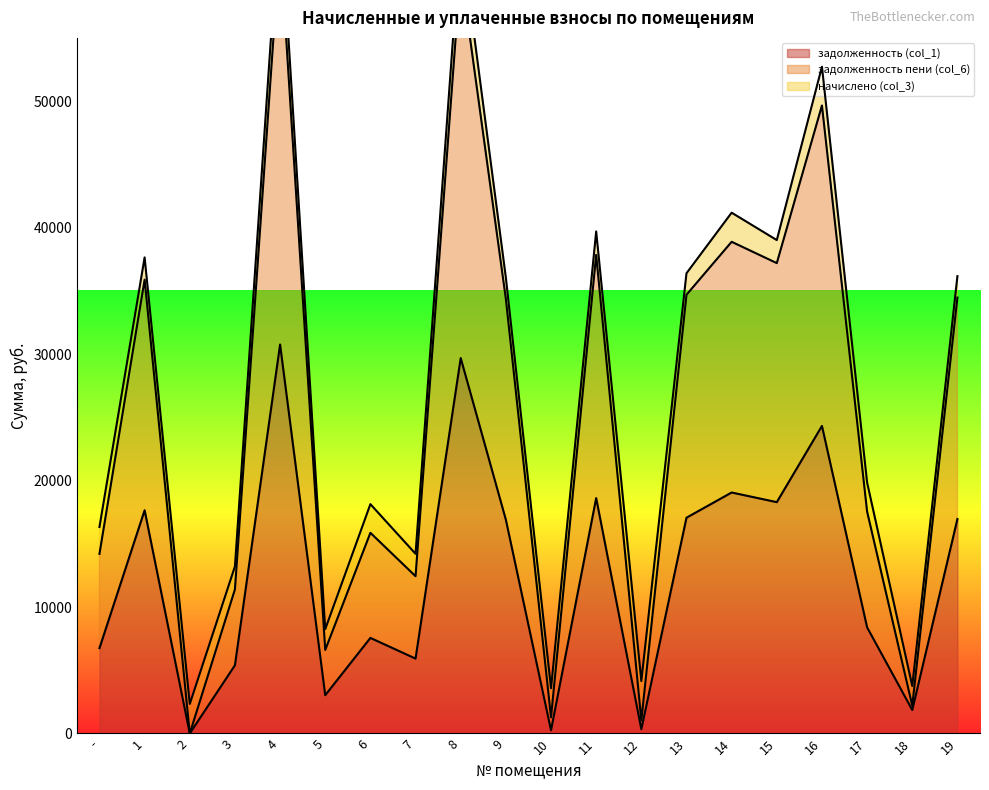

At which label is задолженность (col_1) closest to 15376?

9